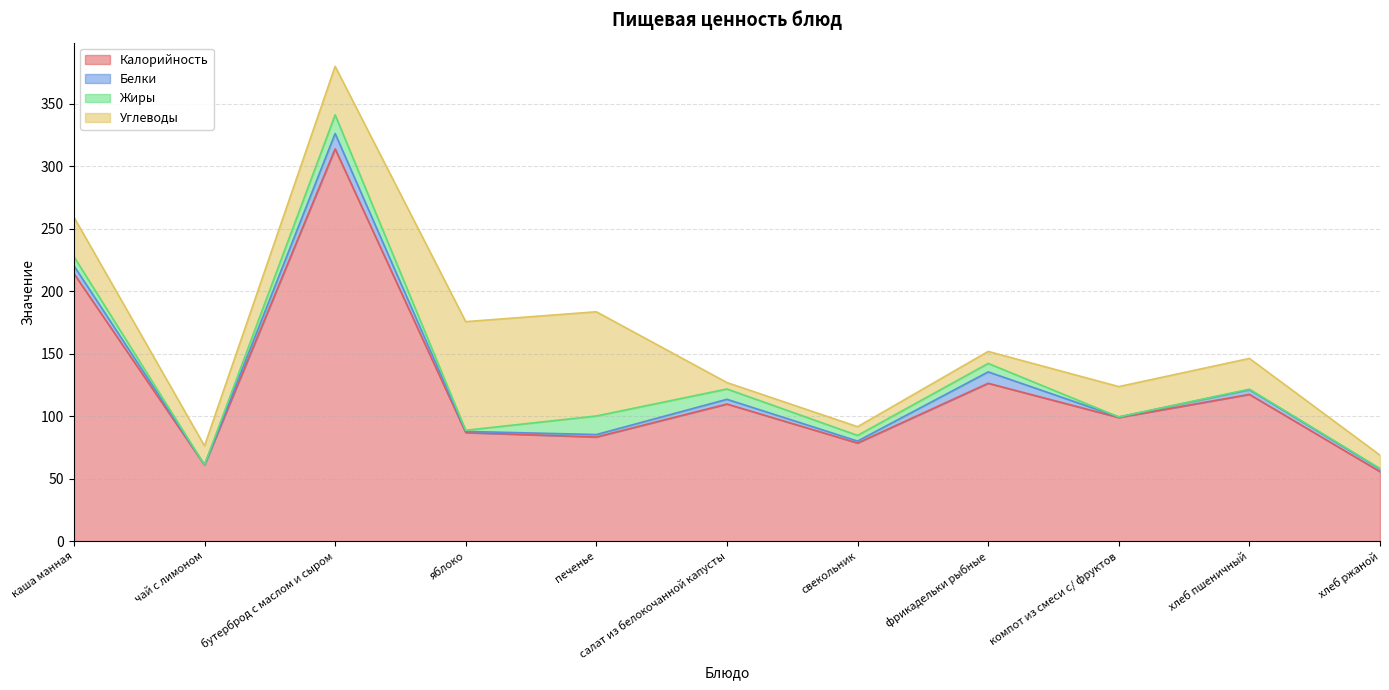

The Белки series shows 5.7 at салат из белокочанной капусты. True or false?

False